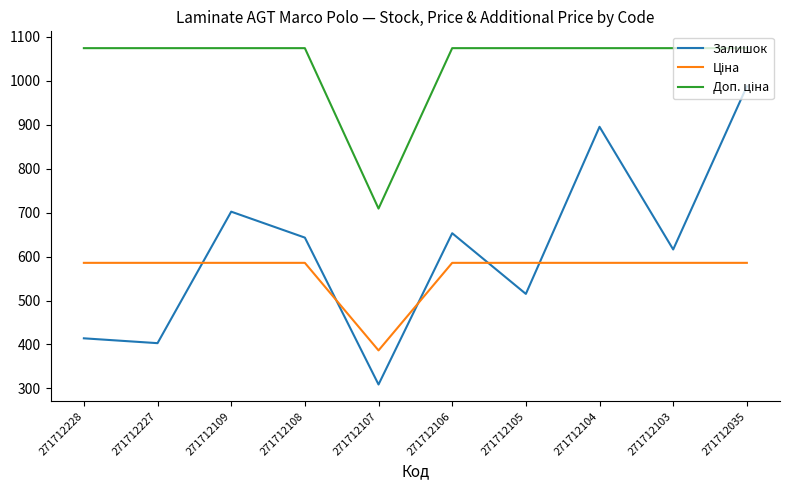

Which category has the lowest value across all series?

271712107